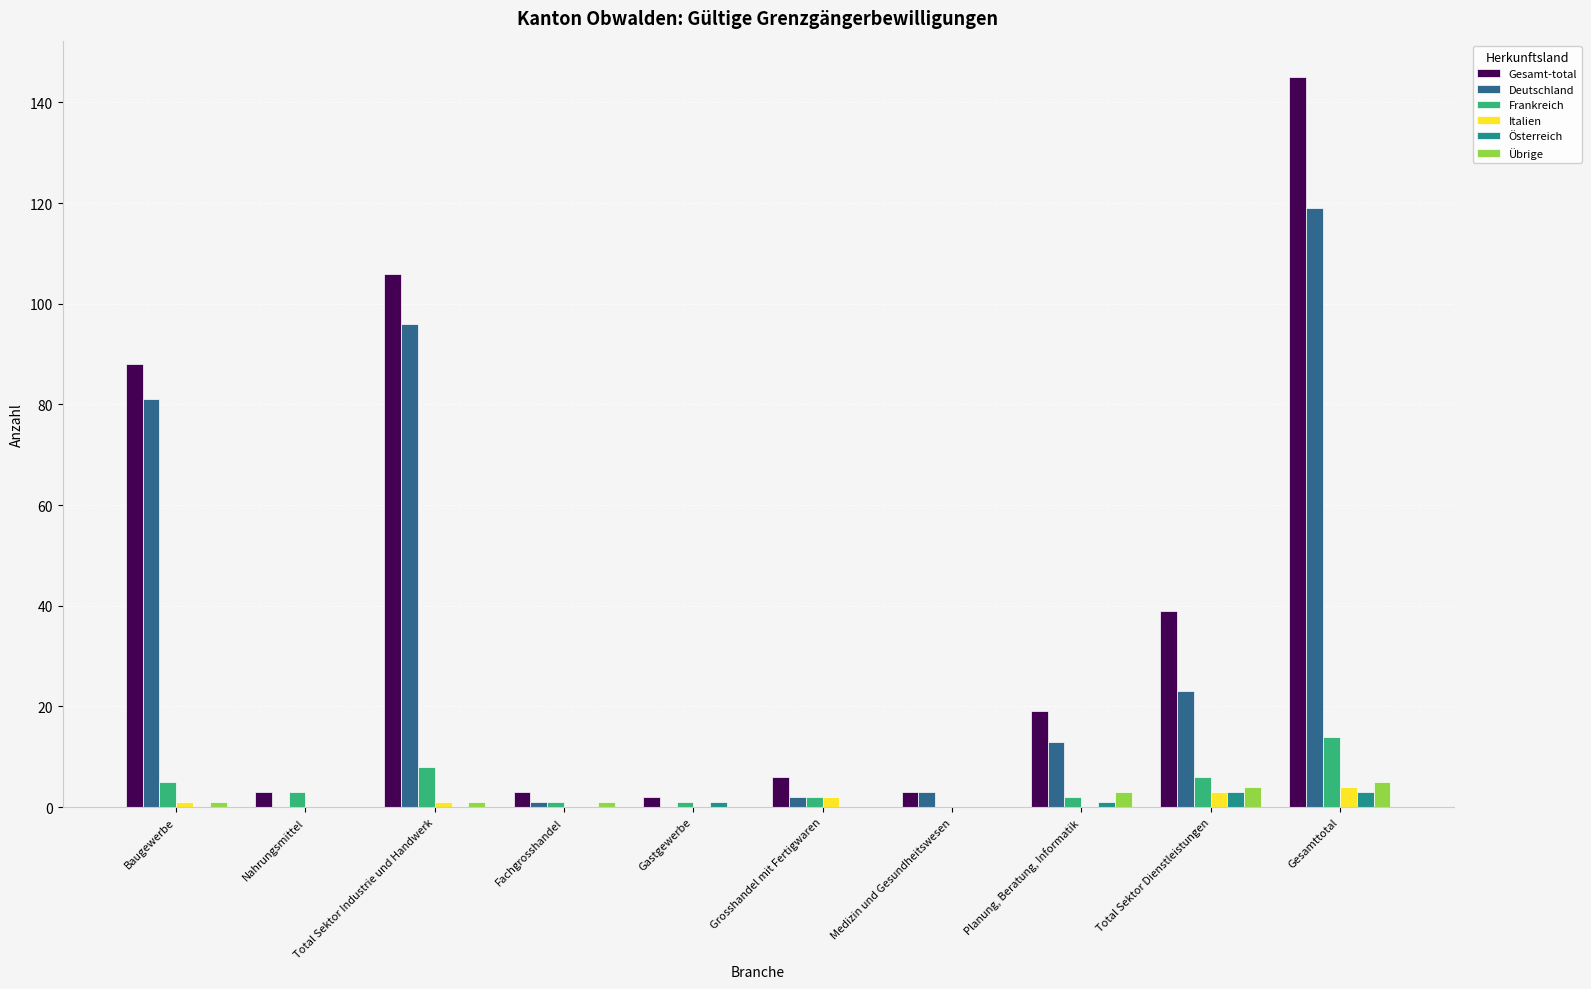

At which label is Gesamt-total closest to 73?

Baugewerbe